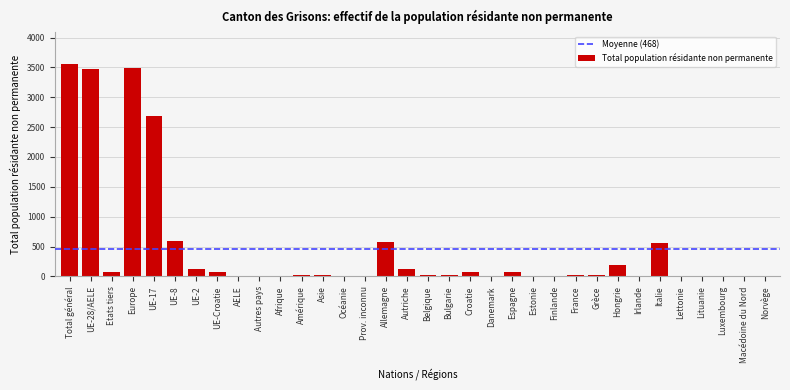

What is the greatest value displayed?

3553